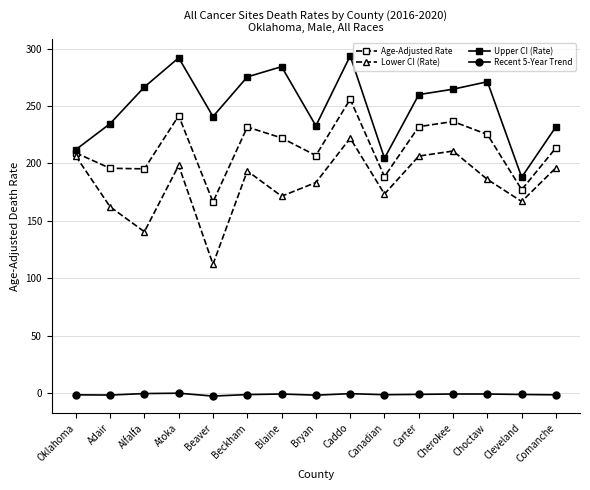

Which series changed the most between Choctaw and Cleveland?

Upper CI (Rate)